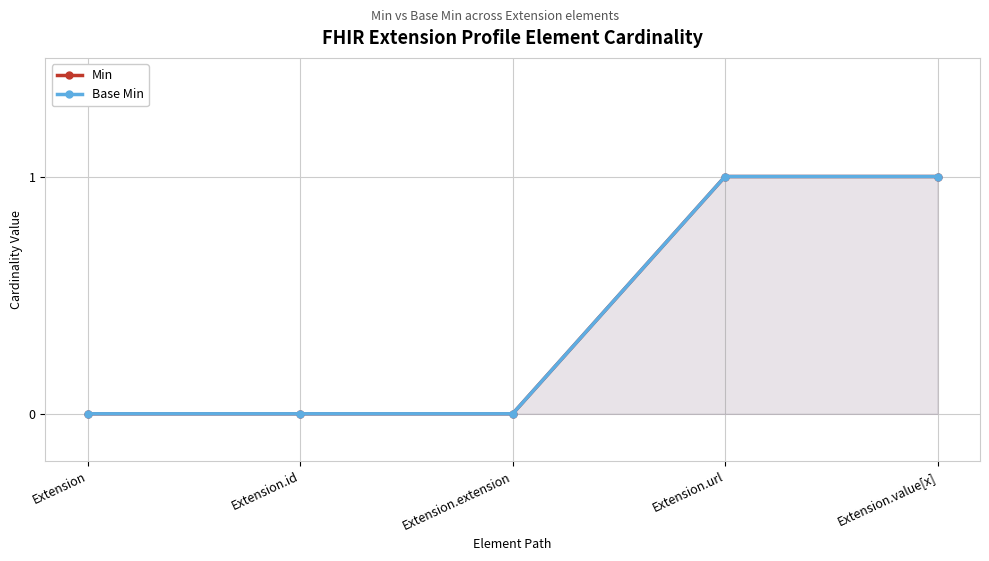

Reading left to right, transcribe all the data shown in this chart.

Min: Extension=0	Extension.id=0	Extension.extension=0	Extension.url=1	Extension.value[x]=1
Base Min: Extension=0	Extension.id=0	Extension.extension=0	Extension.url=1	Extension.value[x]=1